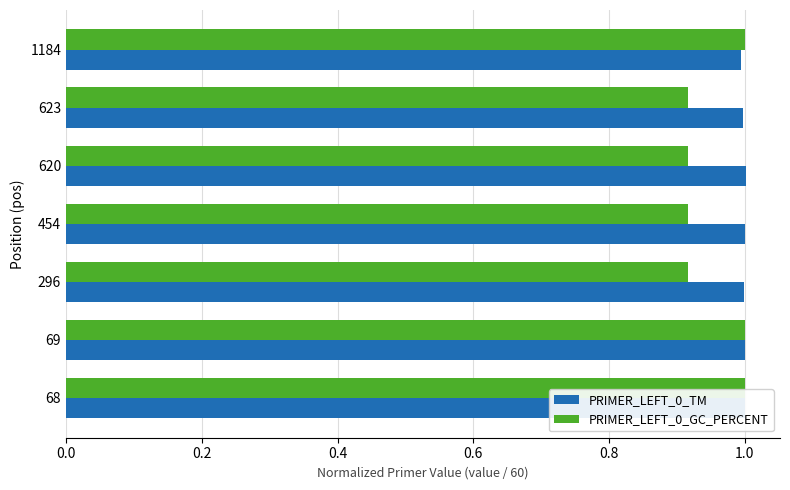

What is the difference between the second highest and second lowest values in the PRIMER_LEFT_0_GC_PERCENT series?

0.1